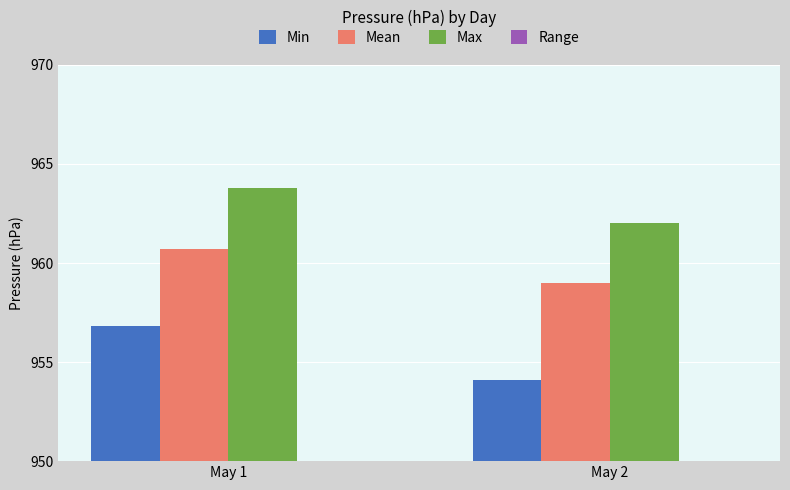

How many values in the Mean series exceed 960?

1